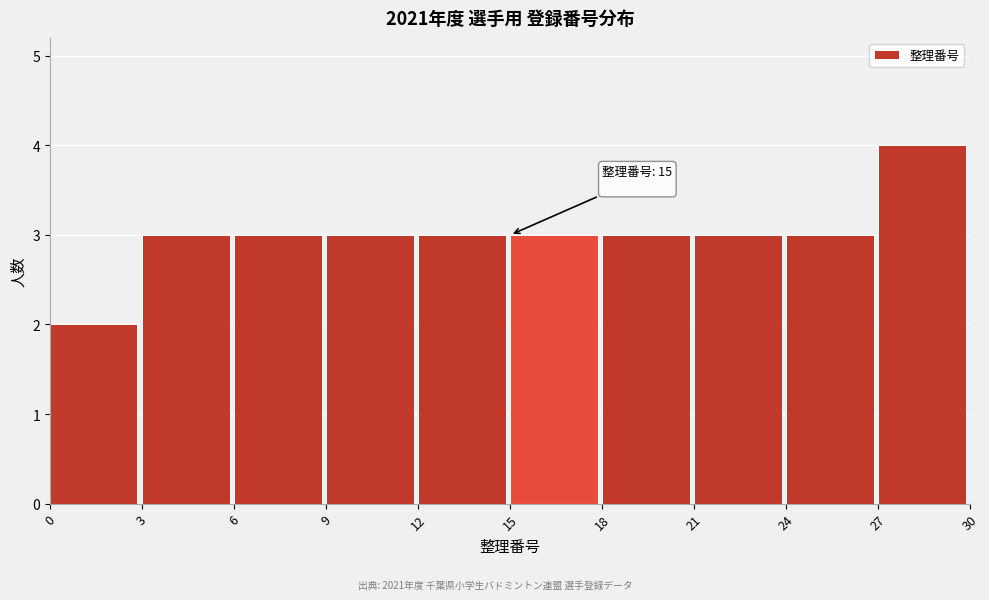

Which range on the x-axis has the tallest bar?

27 to 30